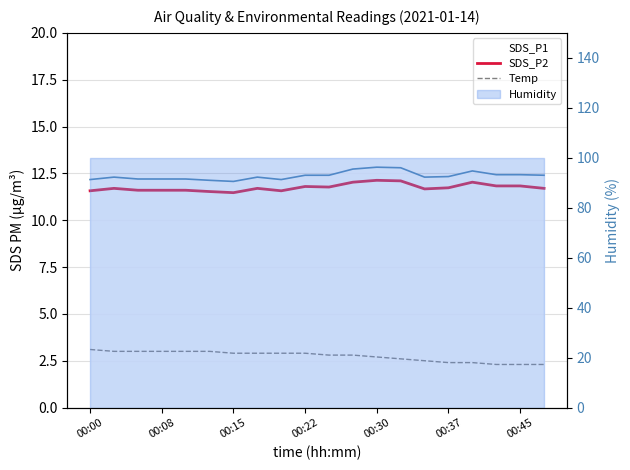

What value does the Temp series have at 16?

2.4